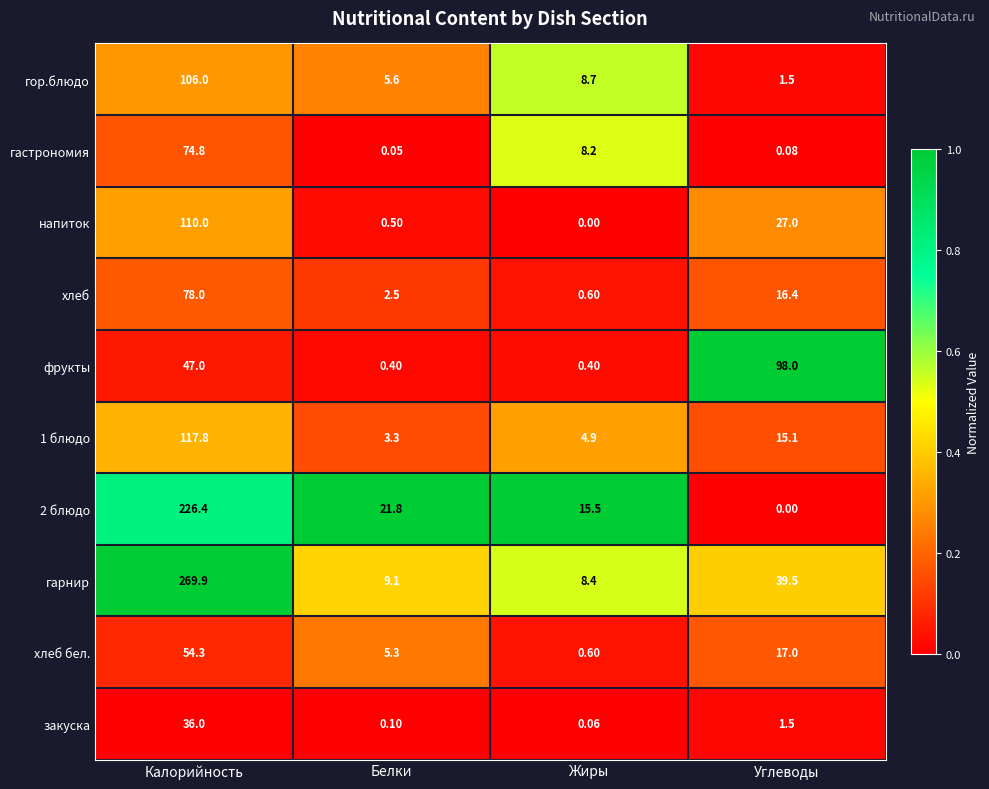

At which category is the sum across all series the highest?

Калорийность